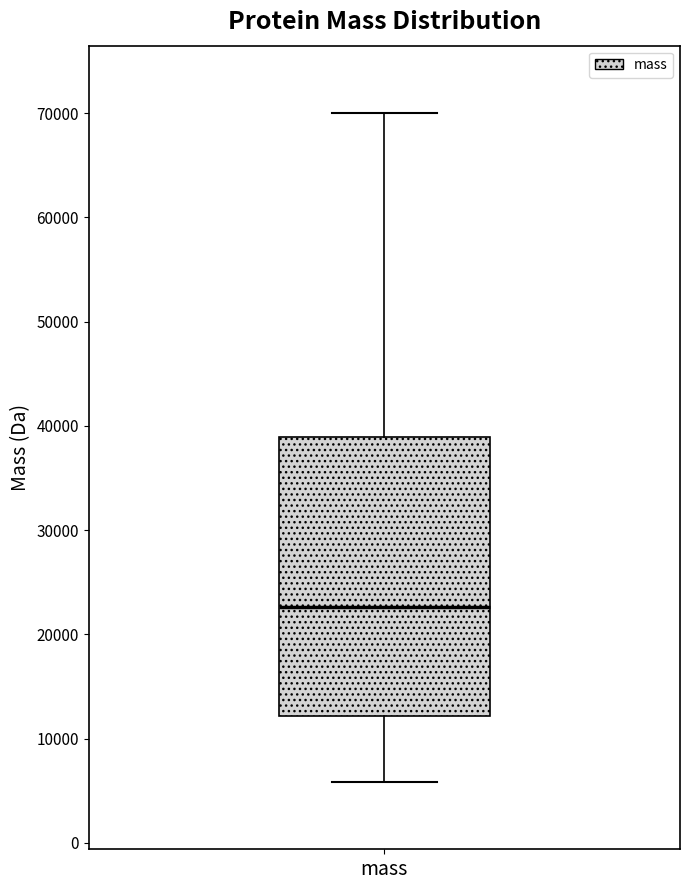

Read this box plot against the y-axis: the position of the median line, the range covered by the box, and the ends of both whiskers. The values are not printed on the chart, so give them approximately, as read against the axis.

median 23000, box 12000 to 39000, whiskers 6000 to 70000